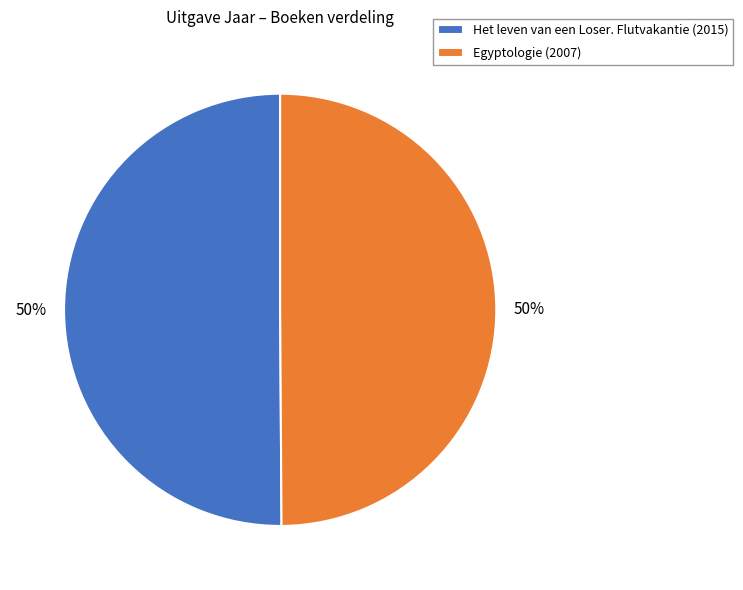

To the nearest percent, what percentage of the pie is Egyptologie (2007)?

50%